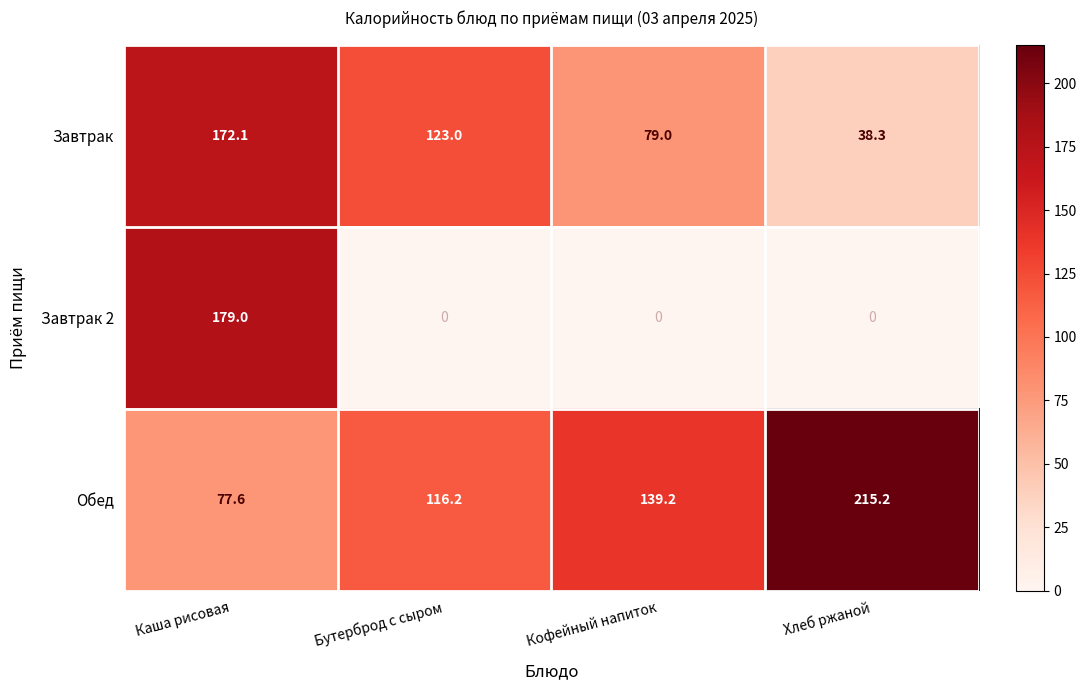

List the series in order of their peak value, highest first.

Обед, Завтрак 2, Завтрак